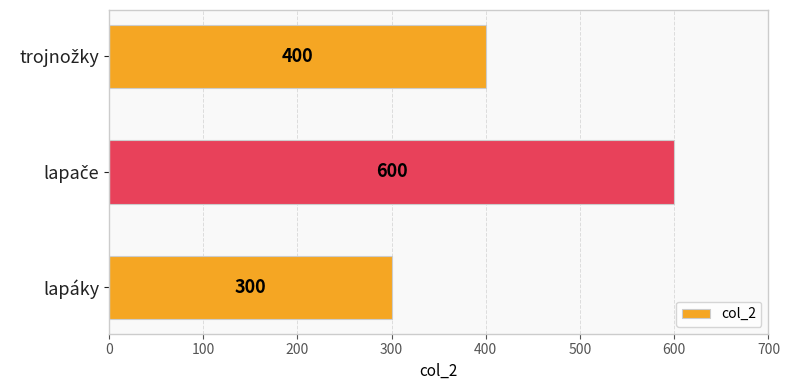

Count the number of data series in this chart.

1